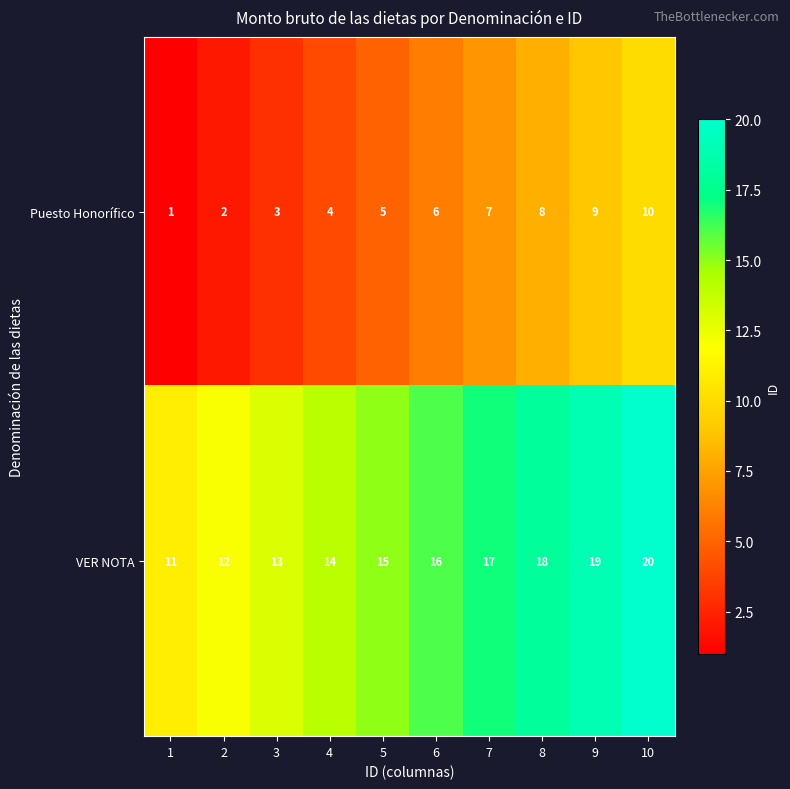

Is it true that VER NOTA equals 20 at 10?

True